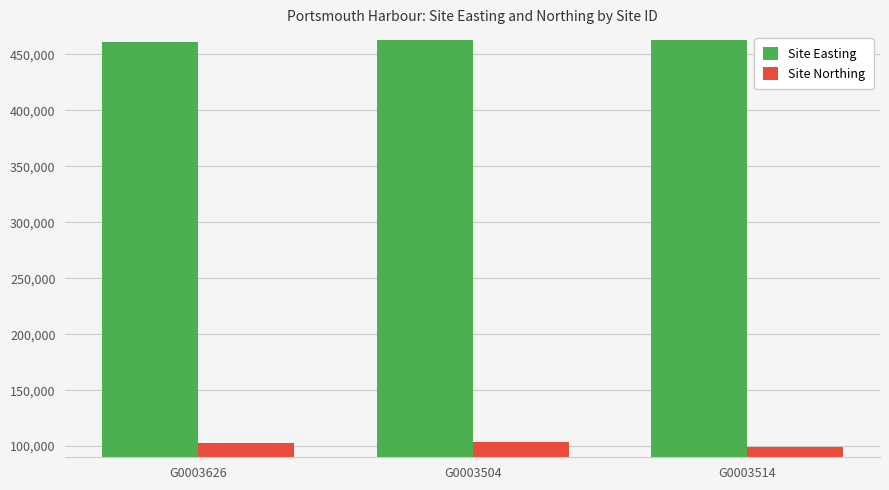

What is the highest value of the Site Easting series?

463100